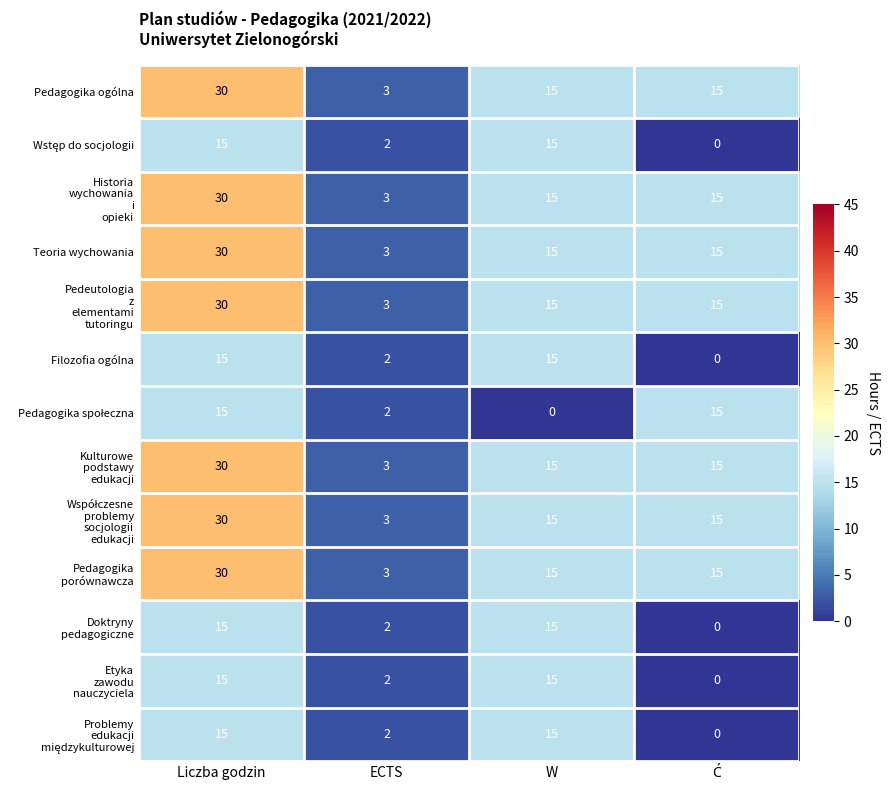

At which category is the sum across all series the highest?

Liczba godzin